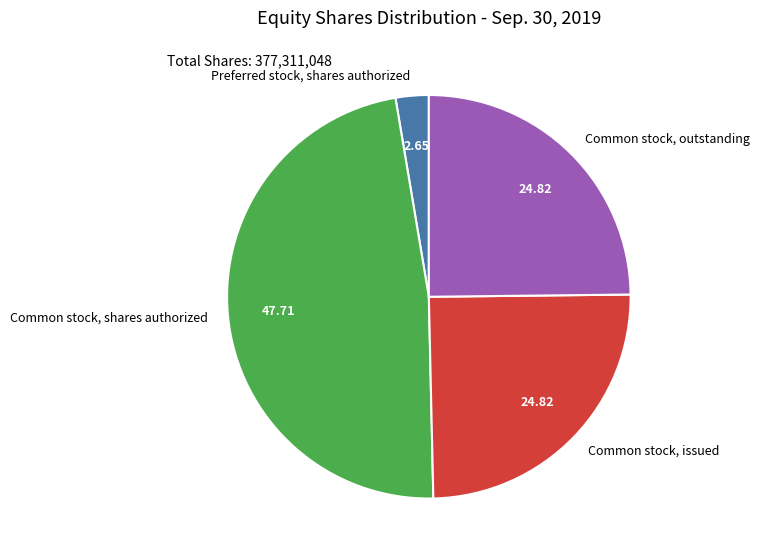

What is the smallest slice in the pie chart?

Preferred stock, shares authorized